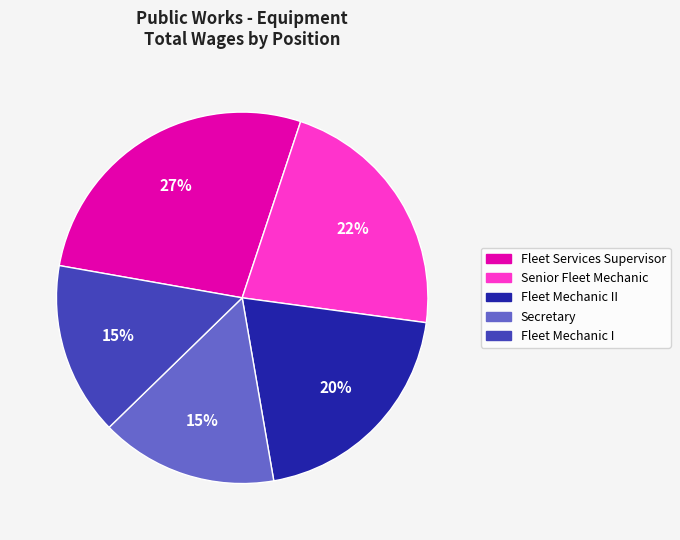

To the nearest percent, what is the difference between the largest and smallest slice percentages?

12%